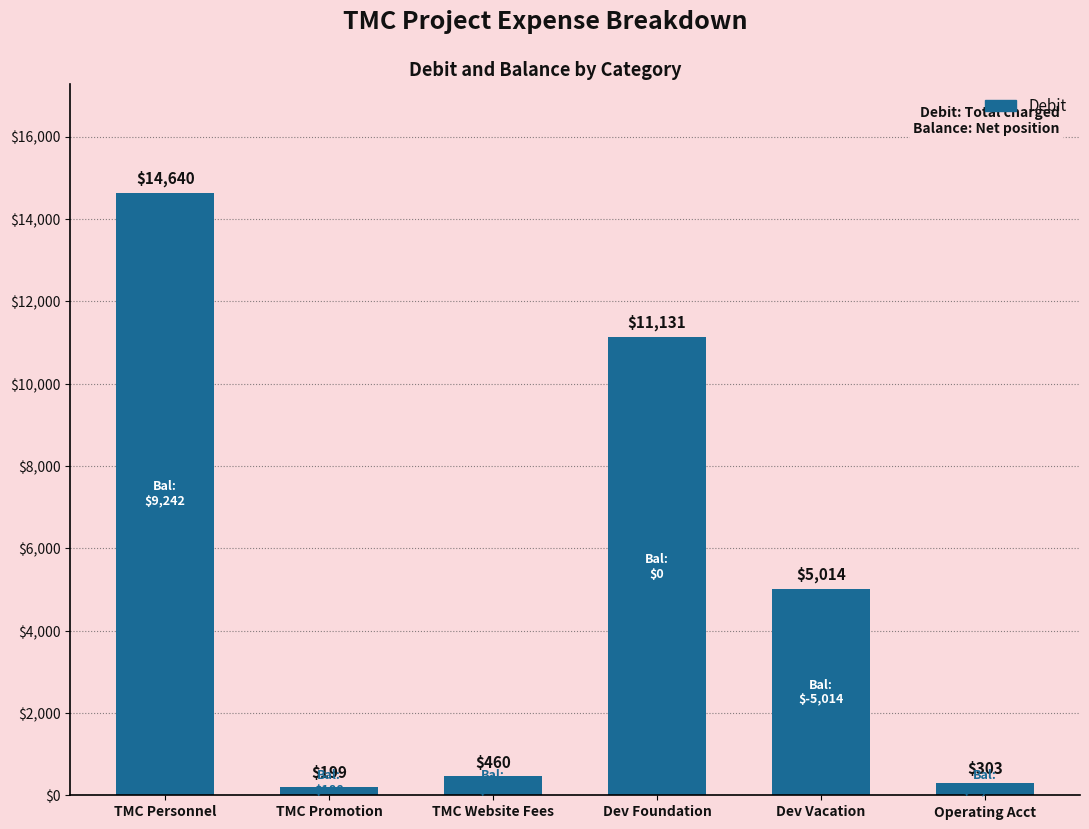

Does the chart contain stacked bars?

No